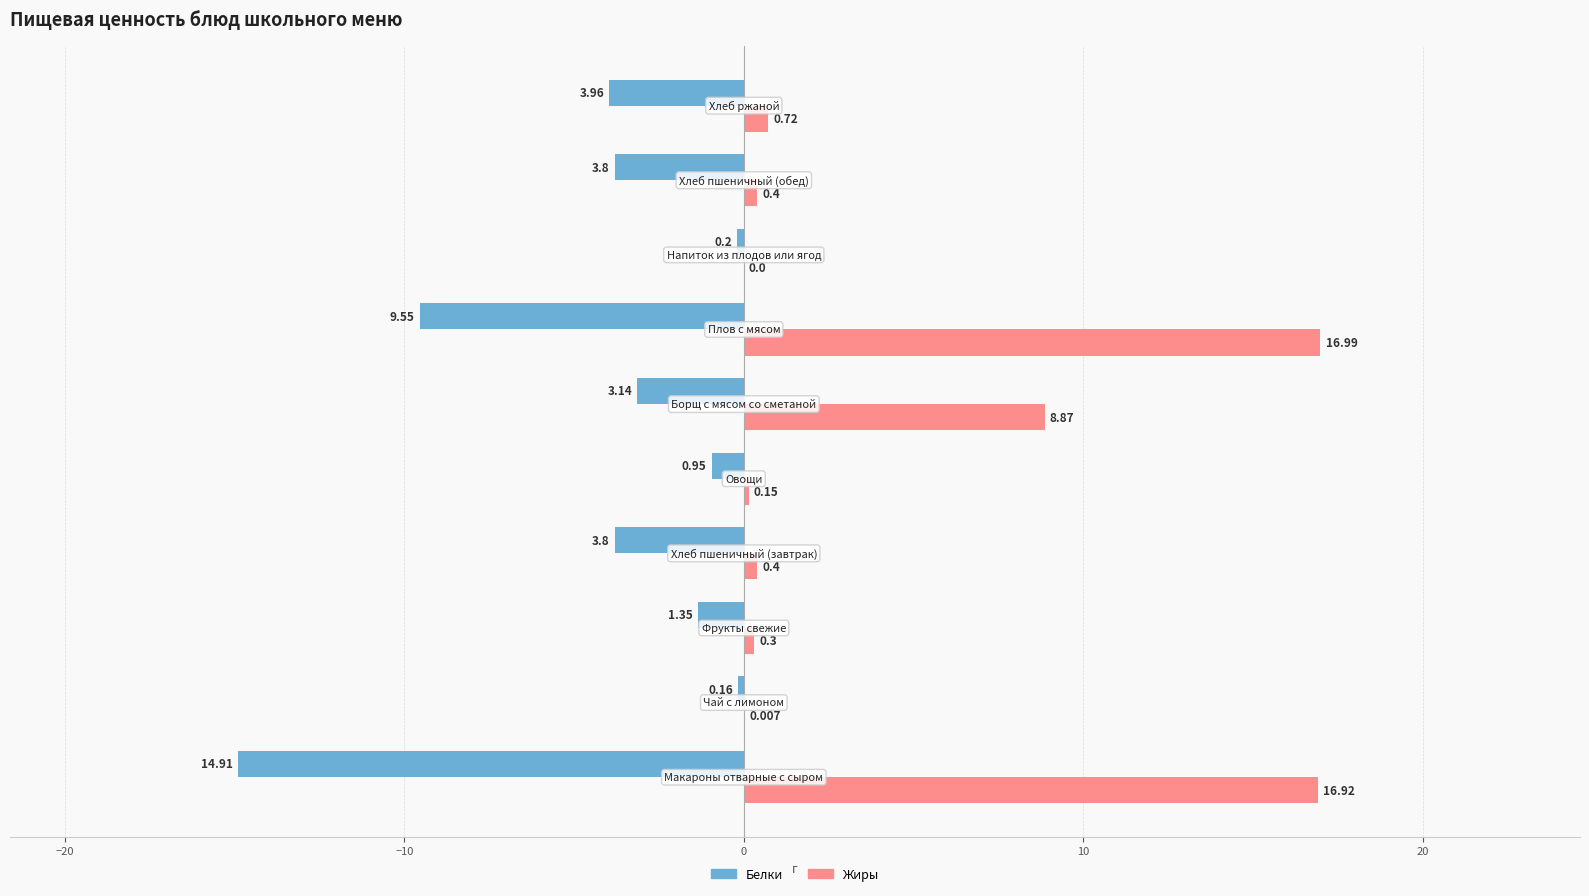

Which series has the largest total across all categories?

Жиры